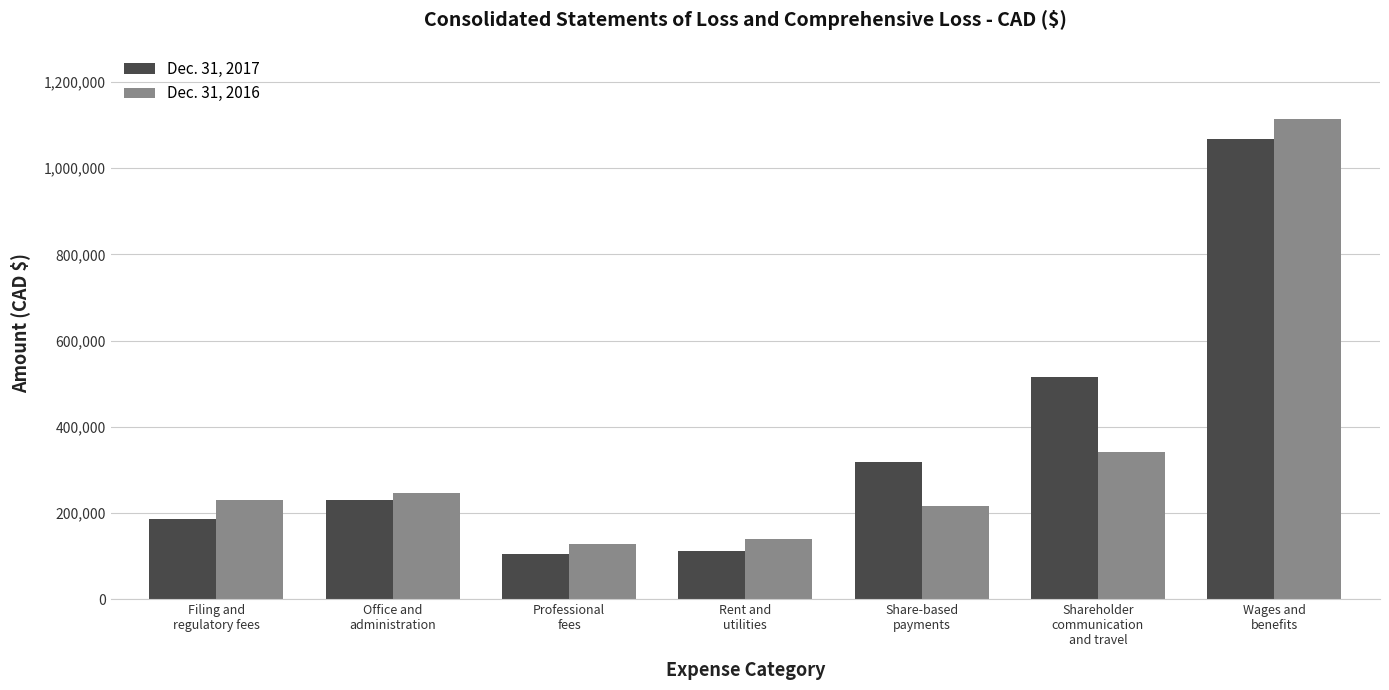

Which series has the largest total across all categories?

Dec. 31, 2017